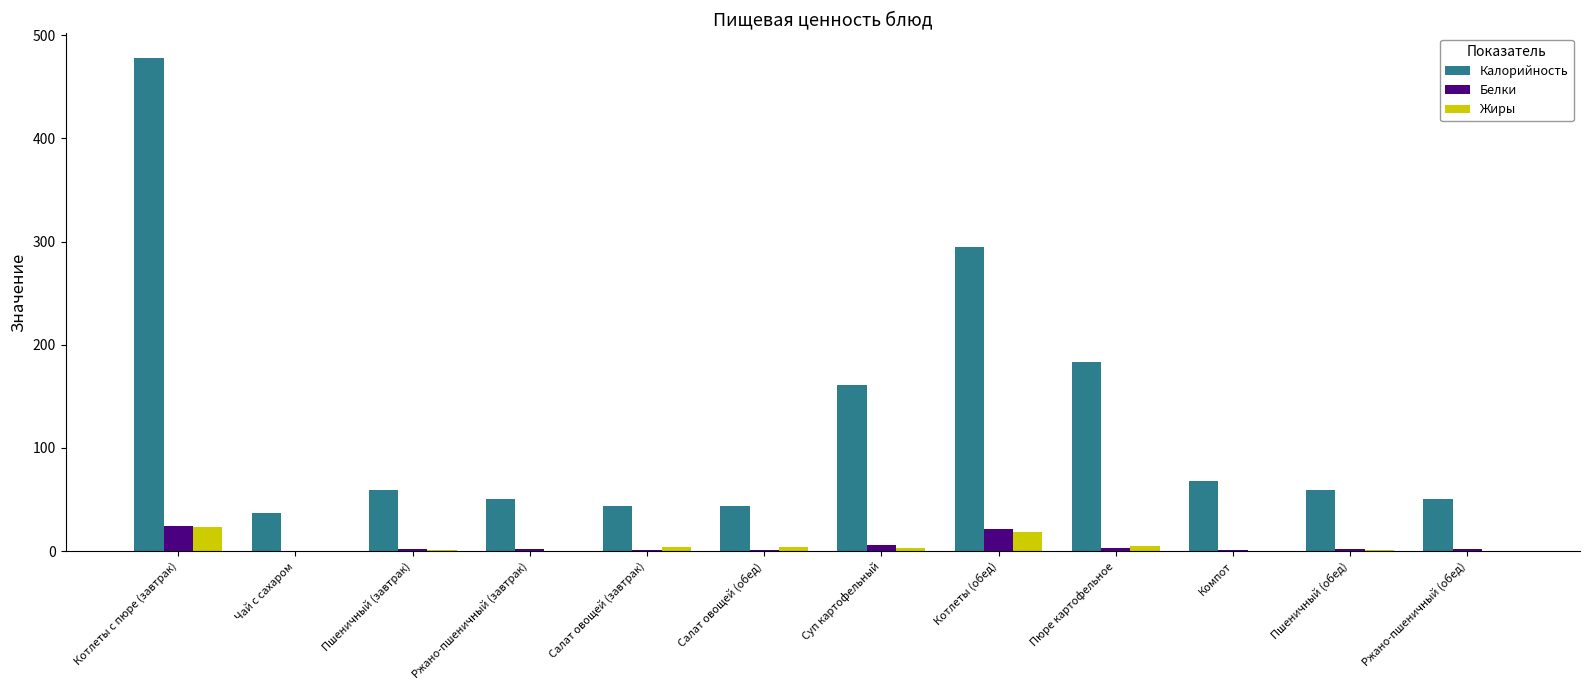

What are all the series names shown in the legend?

Калорийность, Белки, Жиры